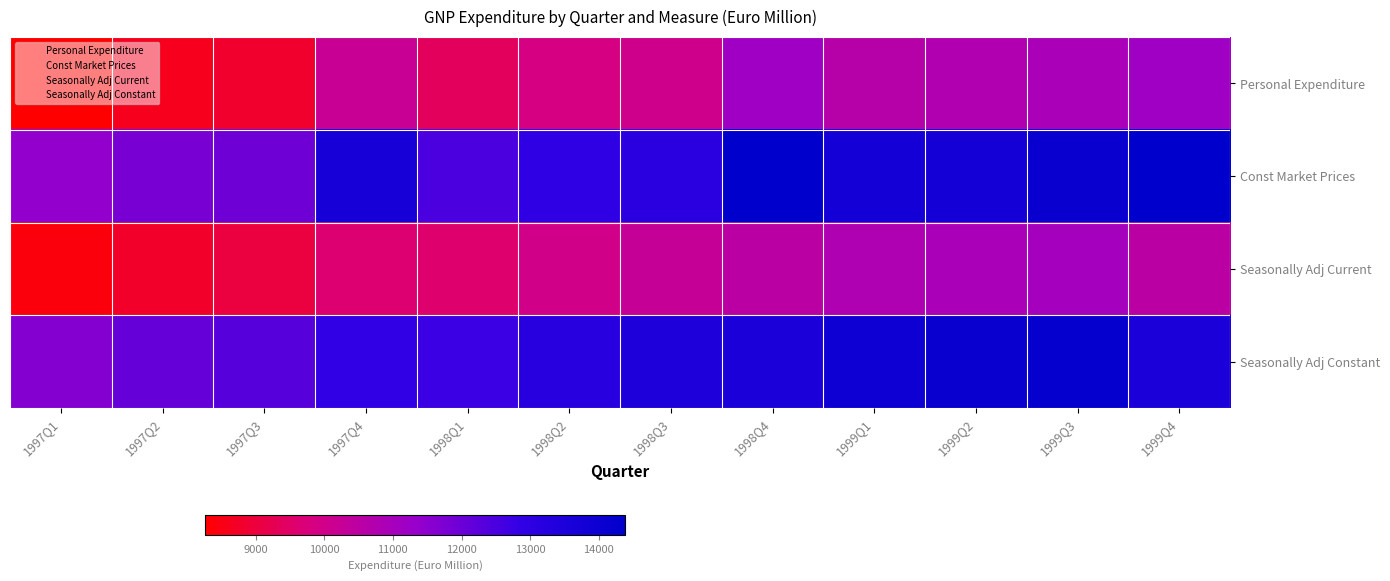

Which label corresponds to the smallest value in the chart?

1997Q1